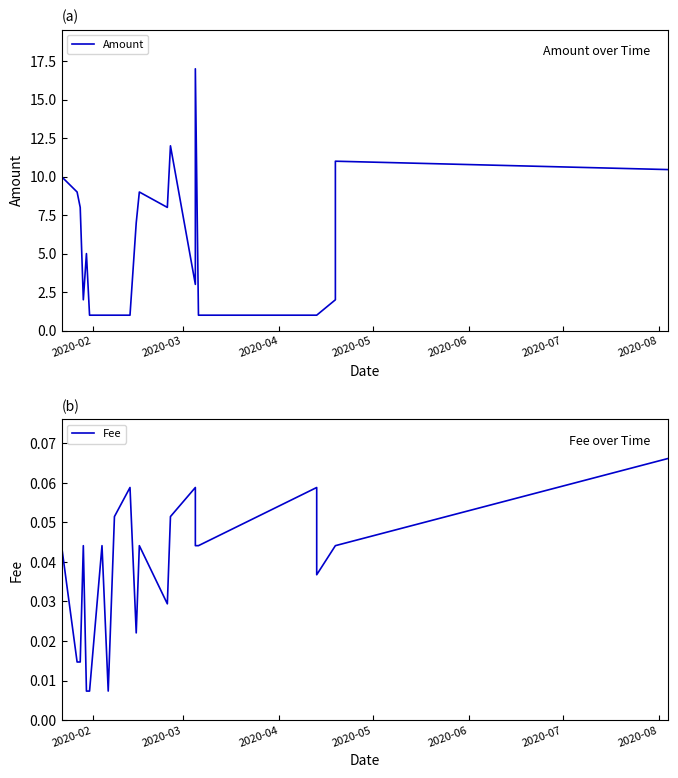

True or false: Amount and Fee intersect in this chart.

False